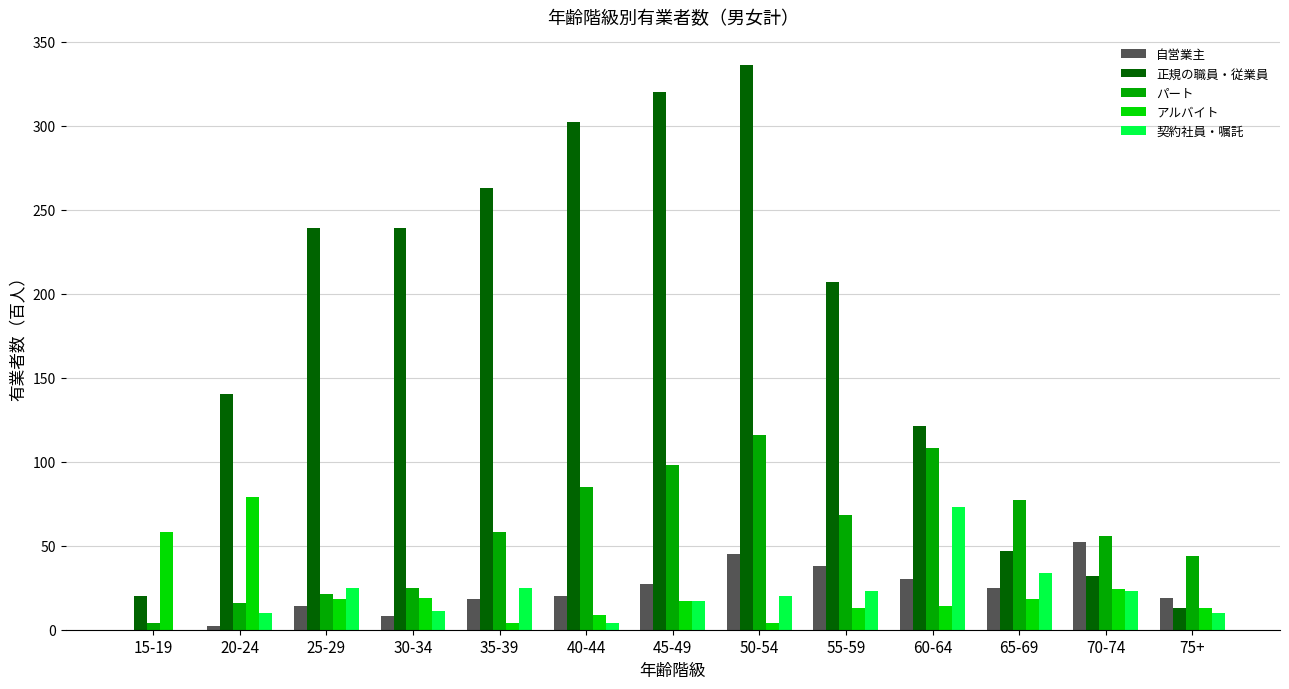

True or false: 契約社員・嘱託 has a value of 17 at 45-49.

True